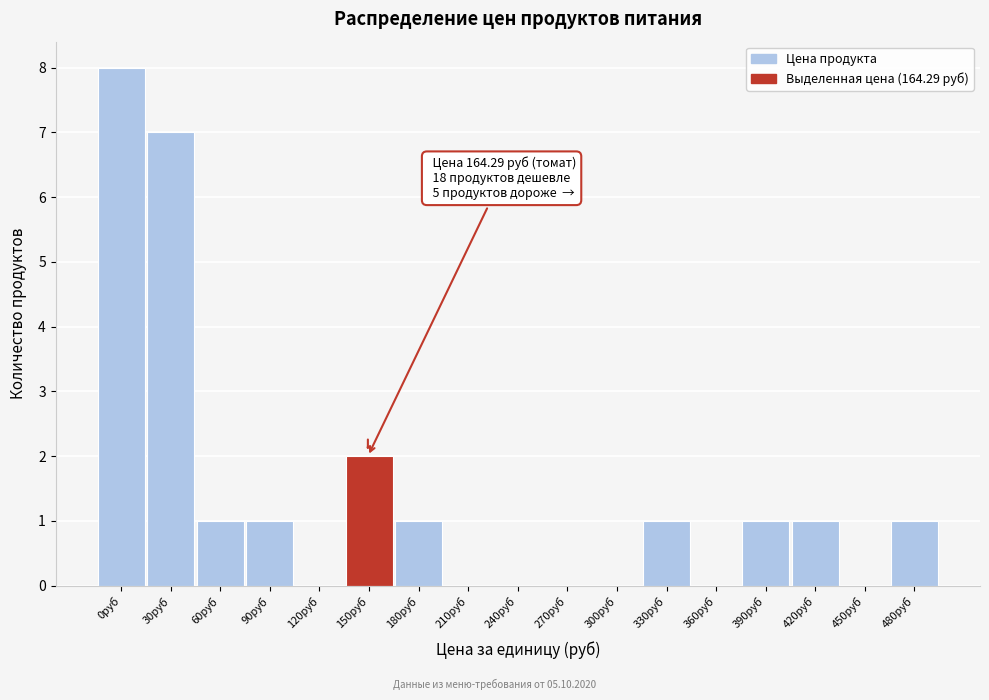

Reading right to left, extract all data points from this chart.

480руб=1	450руб=0	420руб=1	390руб=1	360руб=0	330руб=1	300руб=0	270руб=0	240руб=0	210руб=0	180руб=1	150руб=2	120руб=0	90руб=1	60руб=1	30руб=7	0руб=8